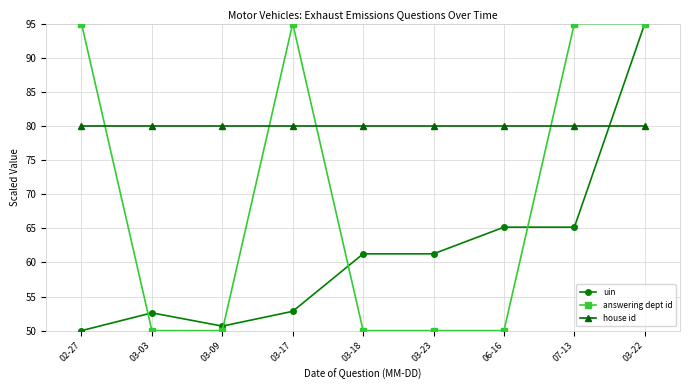

What is the label of the 8th point from the right?

03-03